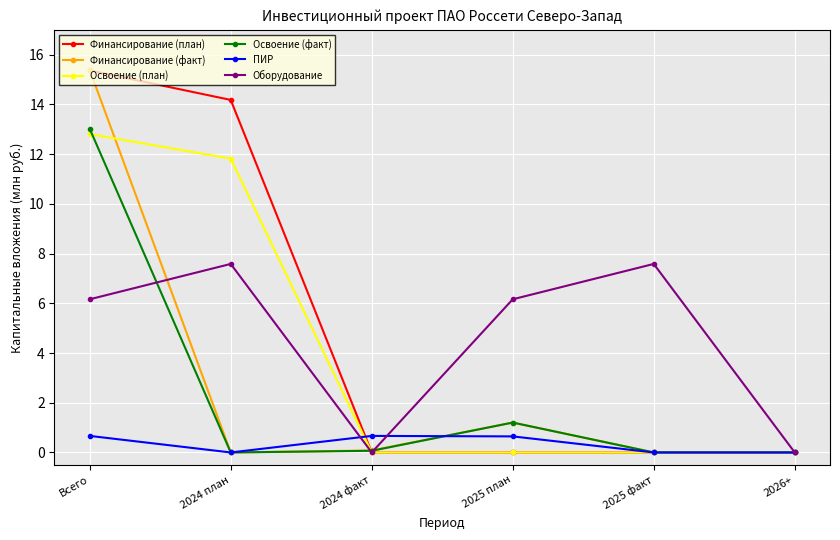

What is the maximum value for Освоение (план)?

12.8